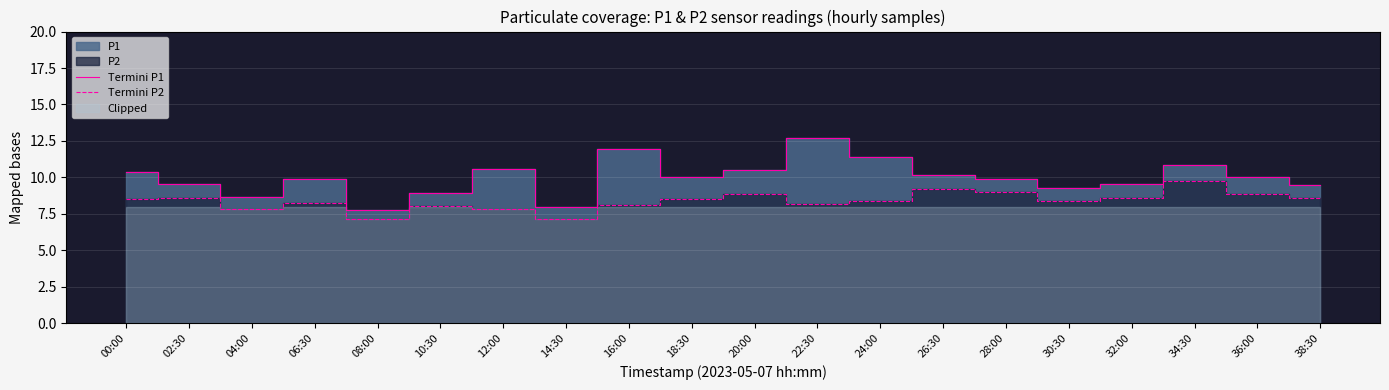

Is it true that Termini P2 equals 10.4 at 14:30?

False